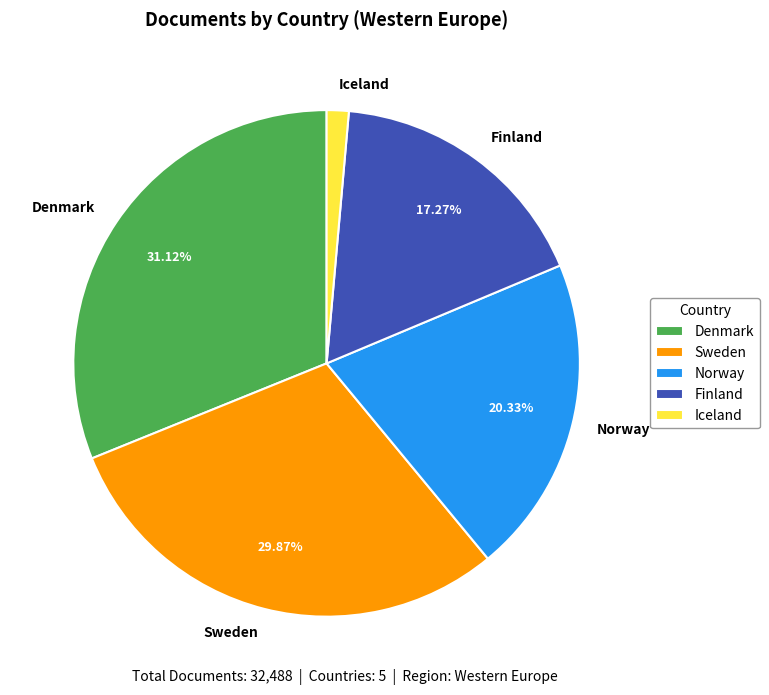

To the nearest percent, what is the combined percentage of Denmark and Sweden?

61%